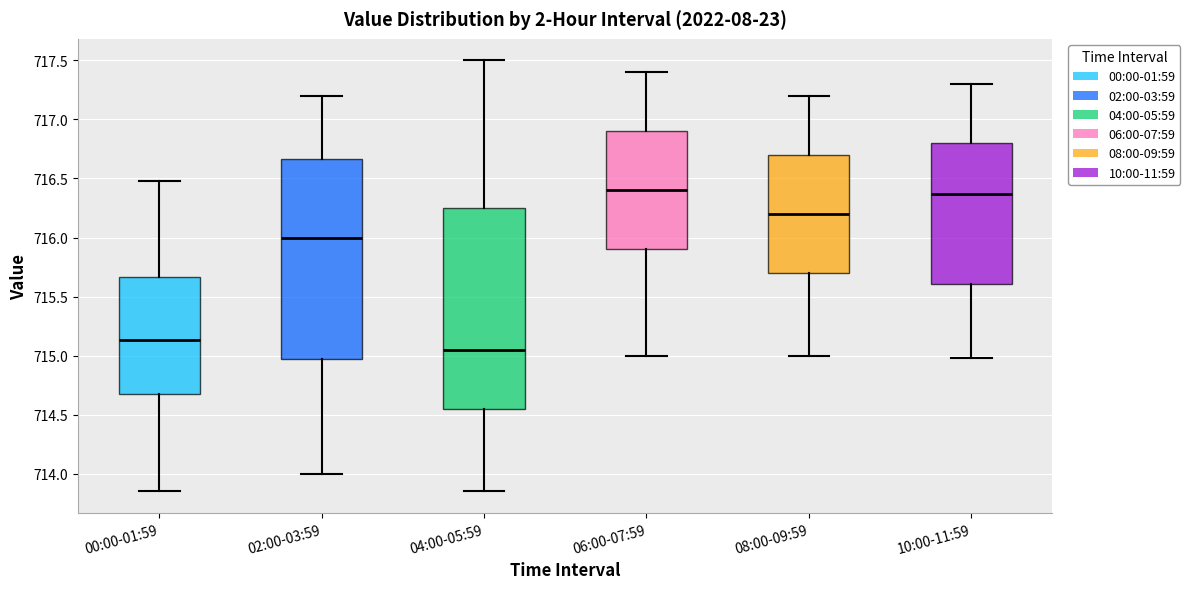

Where does the lower whisker of the box for 06:00-07:59 end on the y-axis? The values are not printed on the chart, so give them approximately, as read against the axis.

715.00